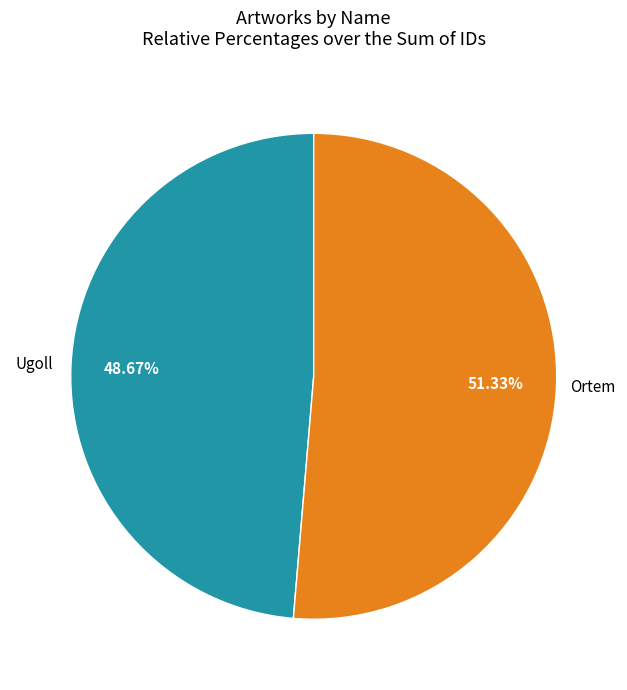

Is there a majority slice in this chart?

Yes